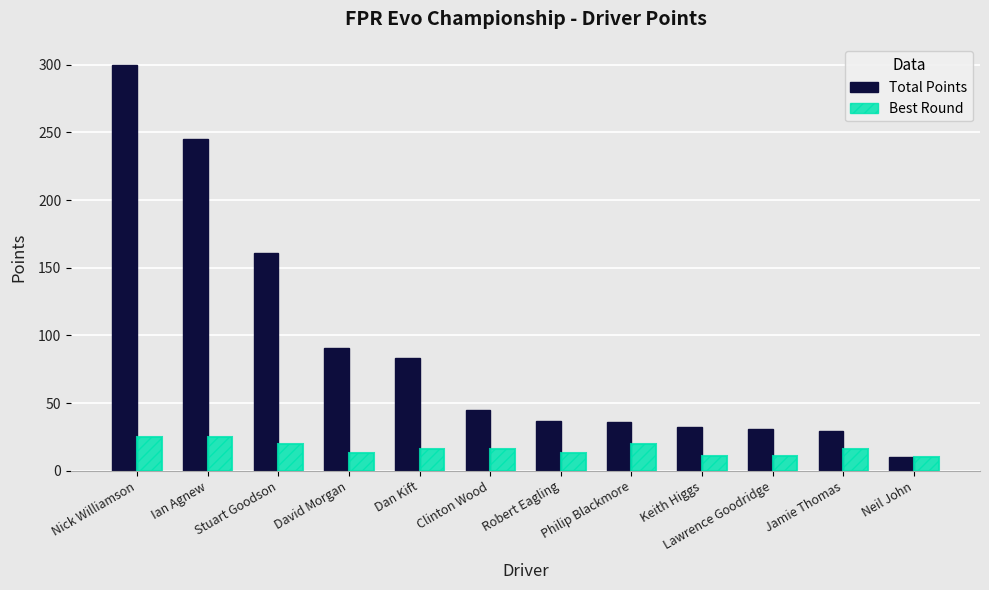

Which series changed the most between Keith Higgs and Neil John?

Total Points